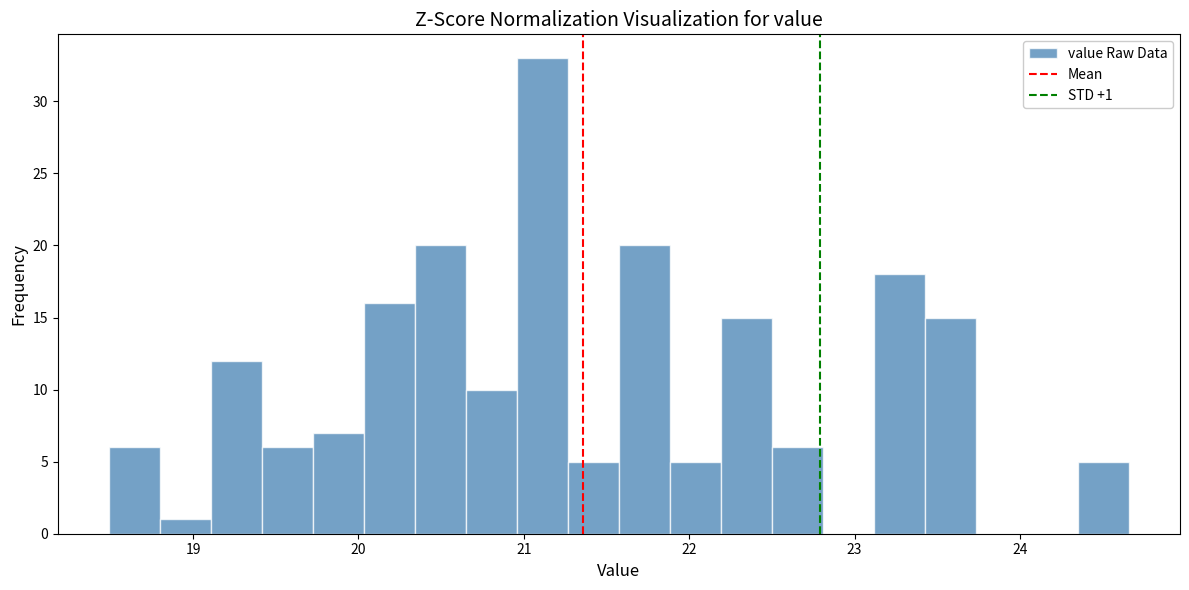

Read against the x-axis, roughly where is the centre of the tallest bar?

21.1